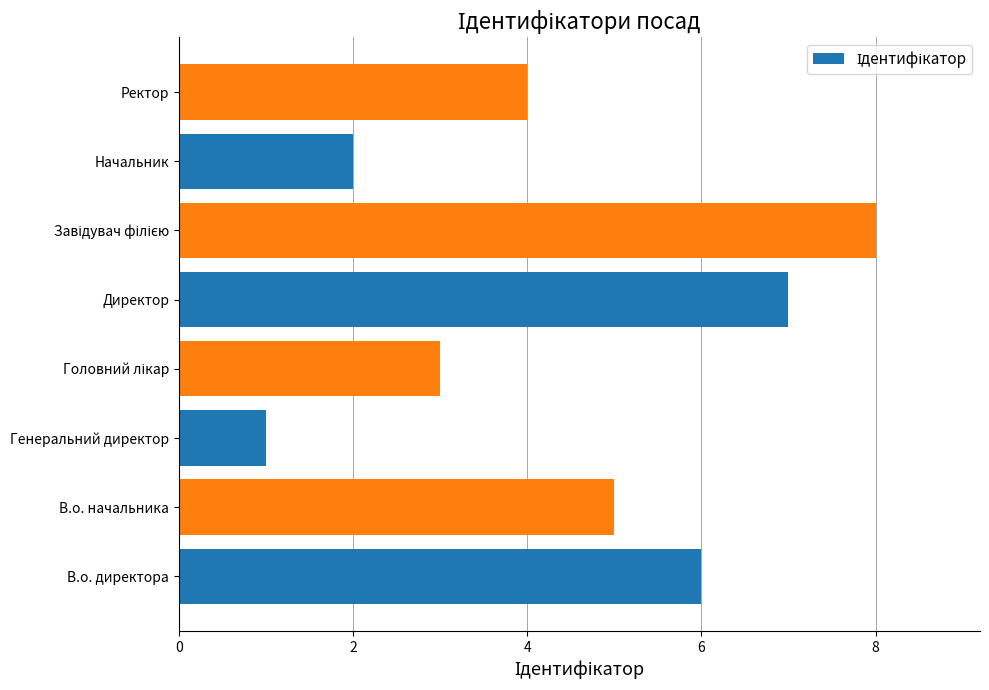

What is the approximate value at В.о. директора?

6